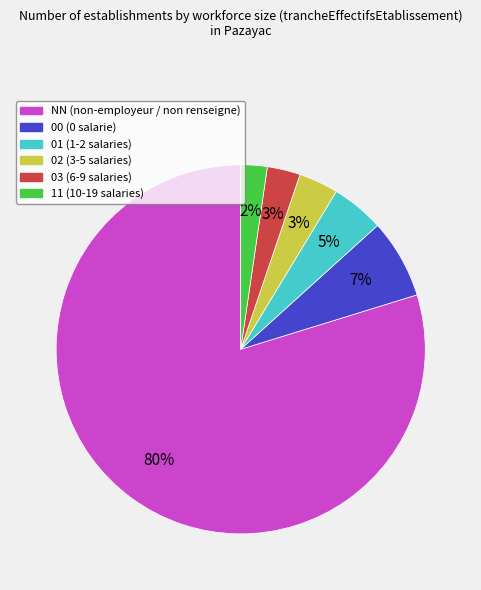

Which slice represents more than half of the pie?

NN